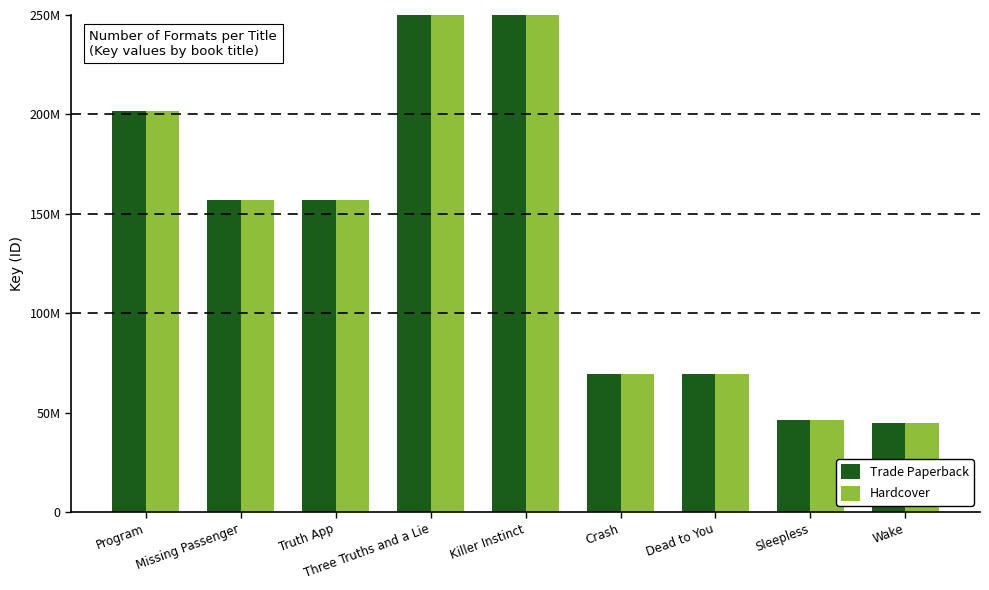

What is the total value across all series at Wake?

90207196